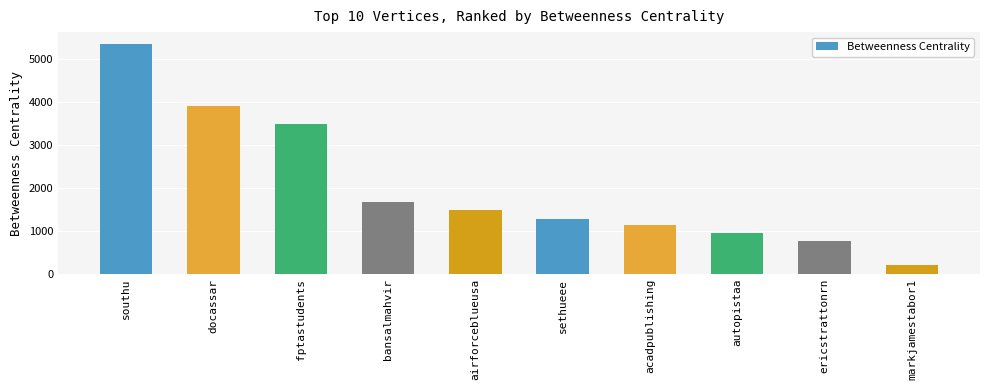

Where is the data nearest to the value 2785?

fptastudents